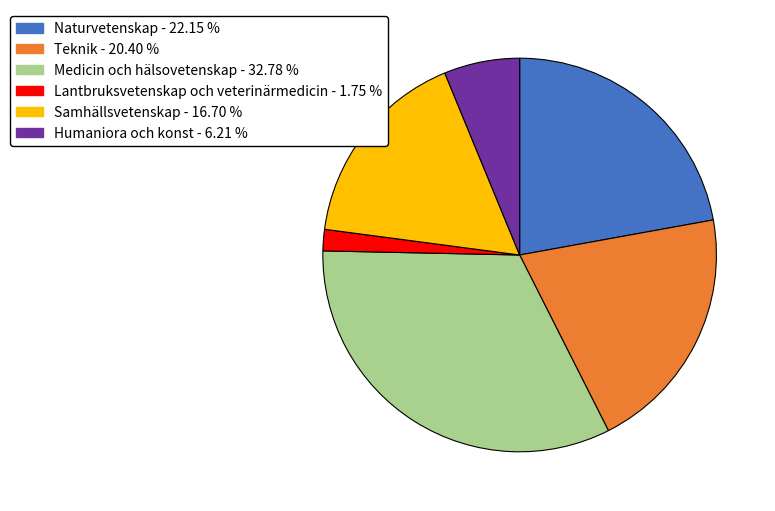

Rank the categories by value from highest to lowest.

Medicin och hälsovetenskap, Naturvetenskap, Teknik, Samhällsvetenskap, Humaniora och konst, Lantbruksvetenskap och veterinärmedicin